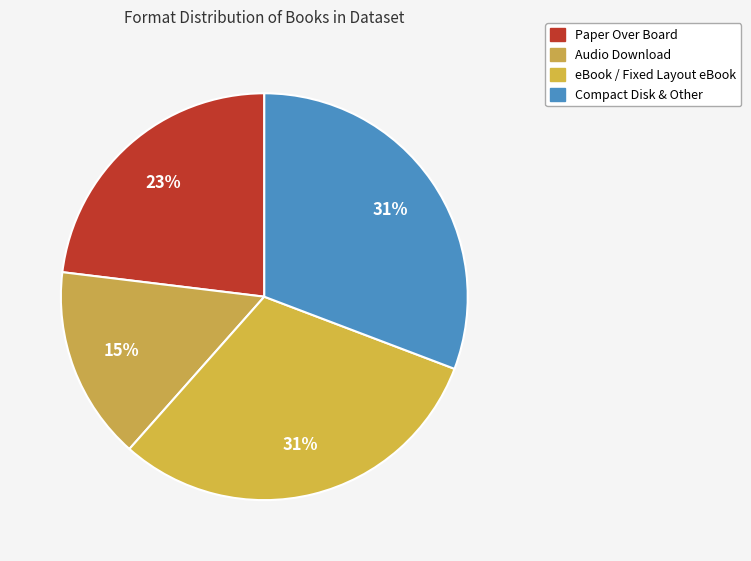

Count the number of slices in the pie.

4